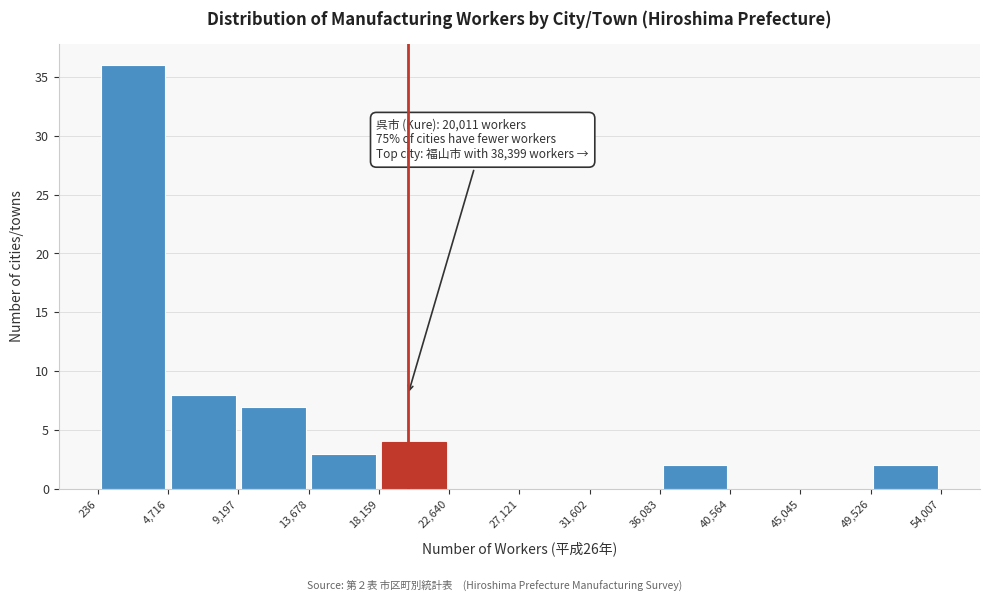

Over which range of the x-axis is the bar tallest?

236 to 4,716